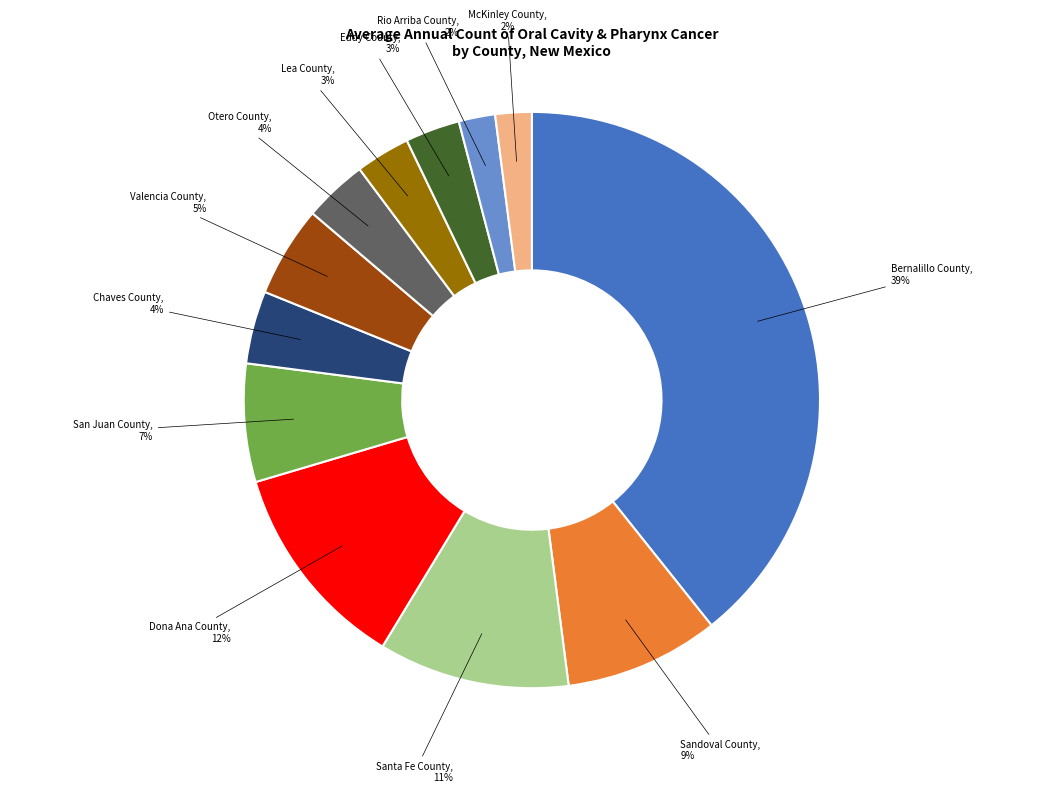

To the nearest percent, what percentage of the pie is Valencia County?

5%